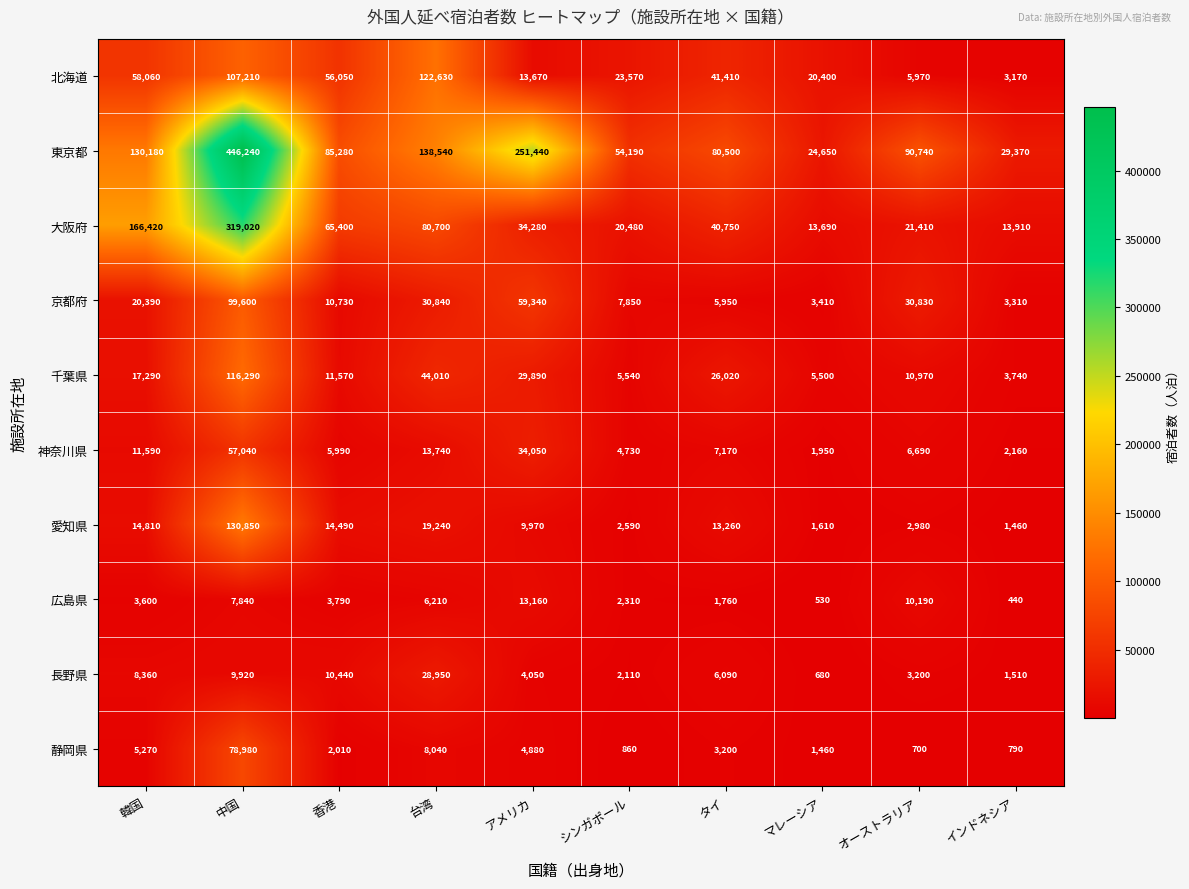

What is the maximum value shown in the chart?

446240